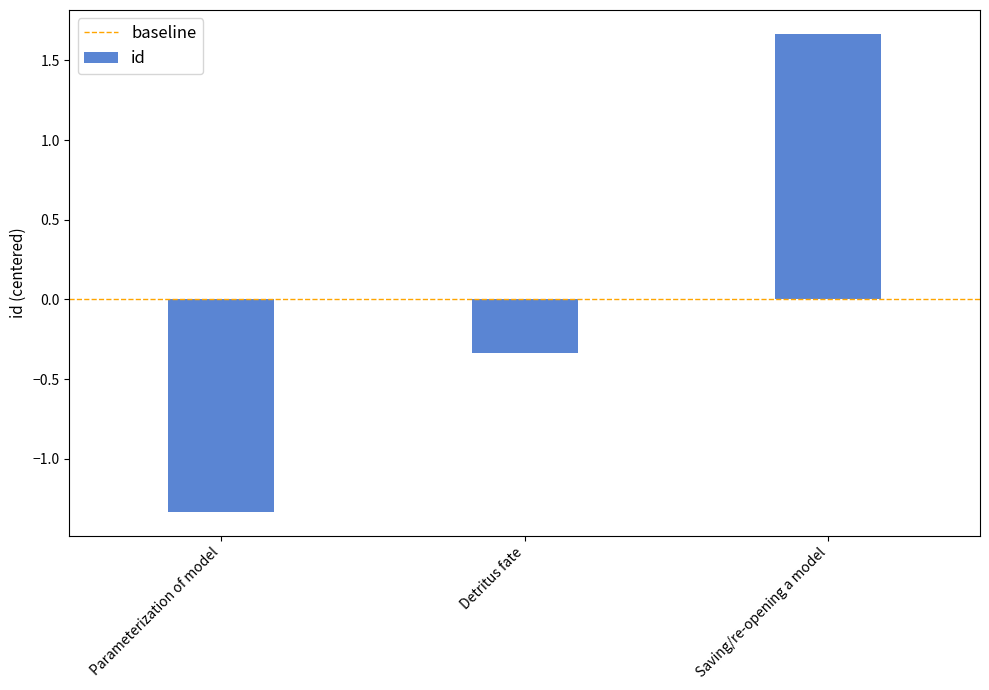

What is the label of the 1st bar from the left?

Parameterization of model